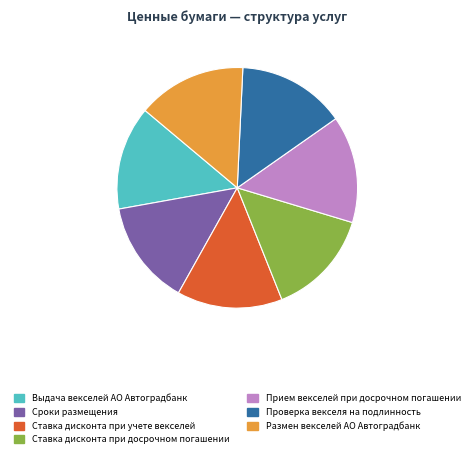

Is the sum of Размен векселей АО Автоградбанк and Выдача векселей АО Автоградбанк greater than half?

No